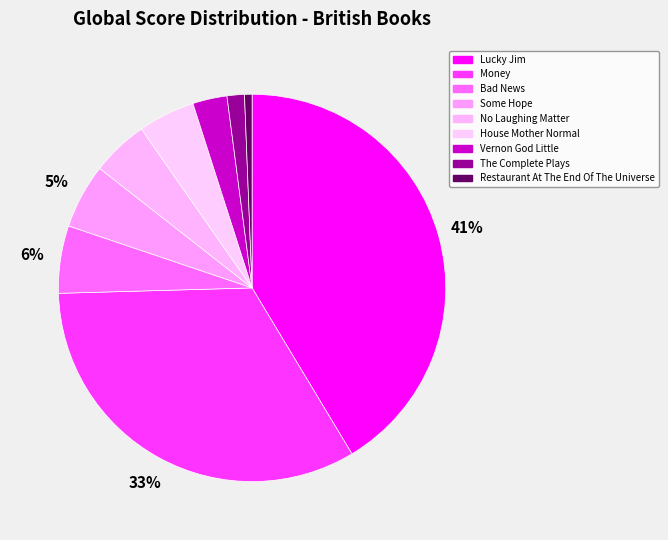

Combined, what portion of the pie is Some Hope and No Laughing Matter?

10.1%